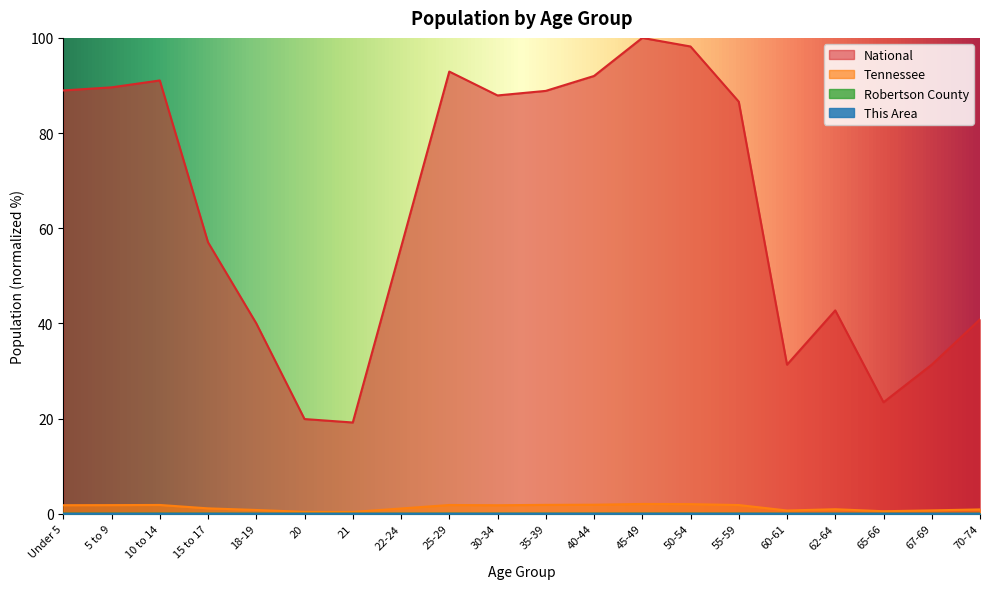

How many categories are shown in the chart?

20